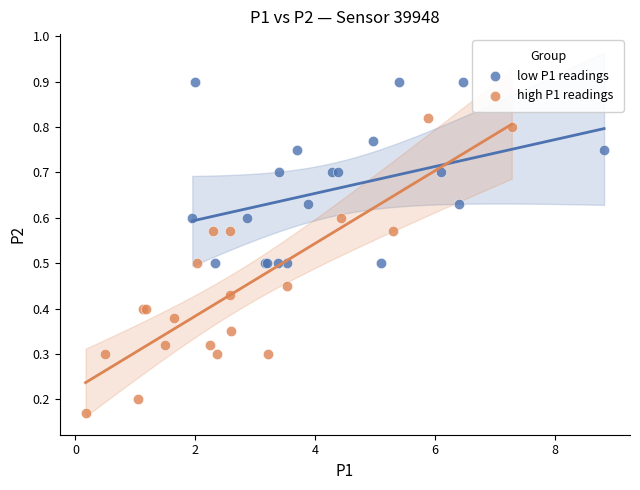

Which series has the widest spread of Y values?

high P1 readings